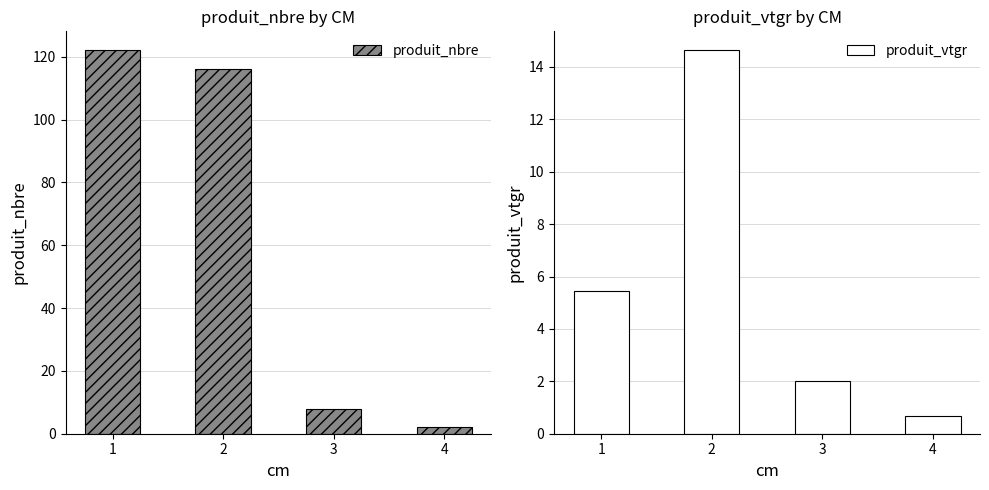

Count the number of data series in this chart.

2